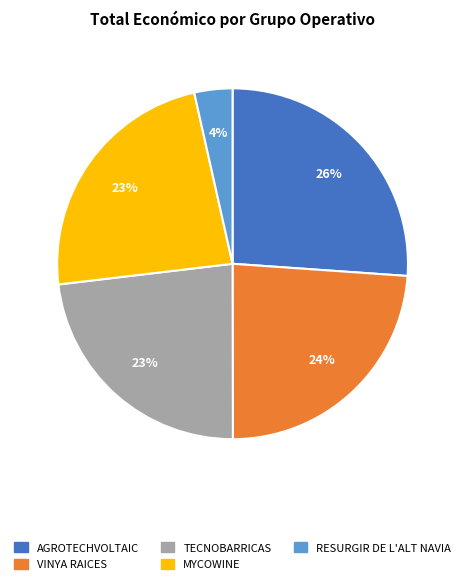

Between TECNOBARRICAS and VINYA RAICES, which is larger?

VINYA RAICES